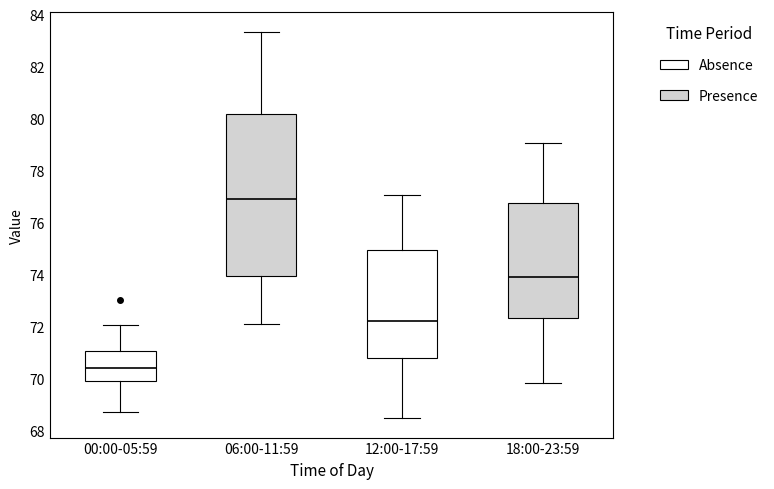

Reading left to right, read every box against the y-axis: the position of its median line, the range the box covers, and the ends of its whiskers. The values are not printed on the chart, so give them approximately, as read against the axis.

00:00-05:59: median 70.4, box 70.0 to 71.0, whiskers 68.8 to 72.0
06:00-11:59: median 76.8, box 74.0 to 80.2, whiskers 72.2 to 83.4
12:00-17:59: median 72.2, box 70.8 to 75.0, whiskers 68.4 to 77.0
18:00-23:59: median 74.0, box 72.4 to 76.8, whiskers 69.8 to 79.0